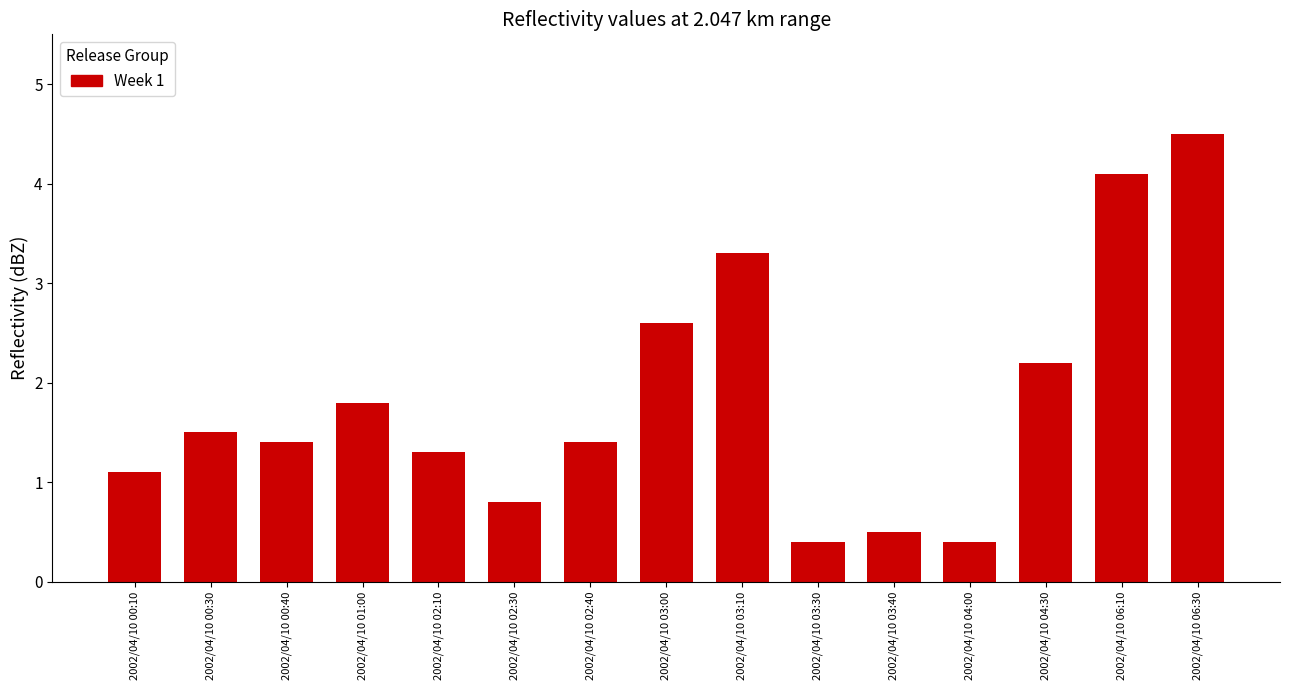

Reading left to right, list all the values displayed in this chart.

1.1	1.5	1.4	1.8	1.3	0.8	1.4	2.6	3.3	0.4	0.5	0.4	2.2	4.1	4.5